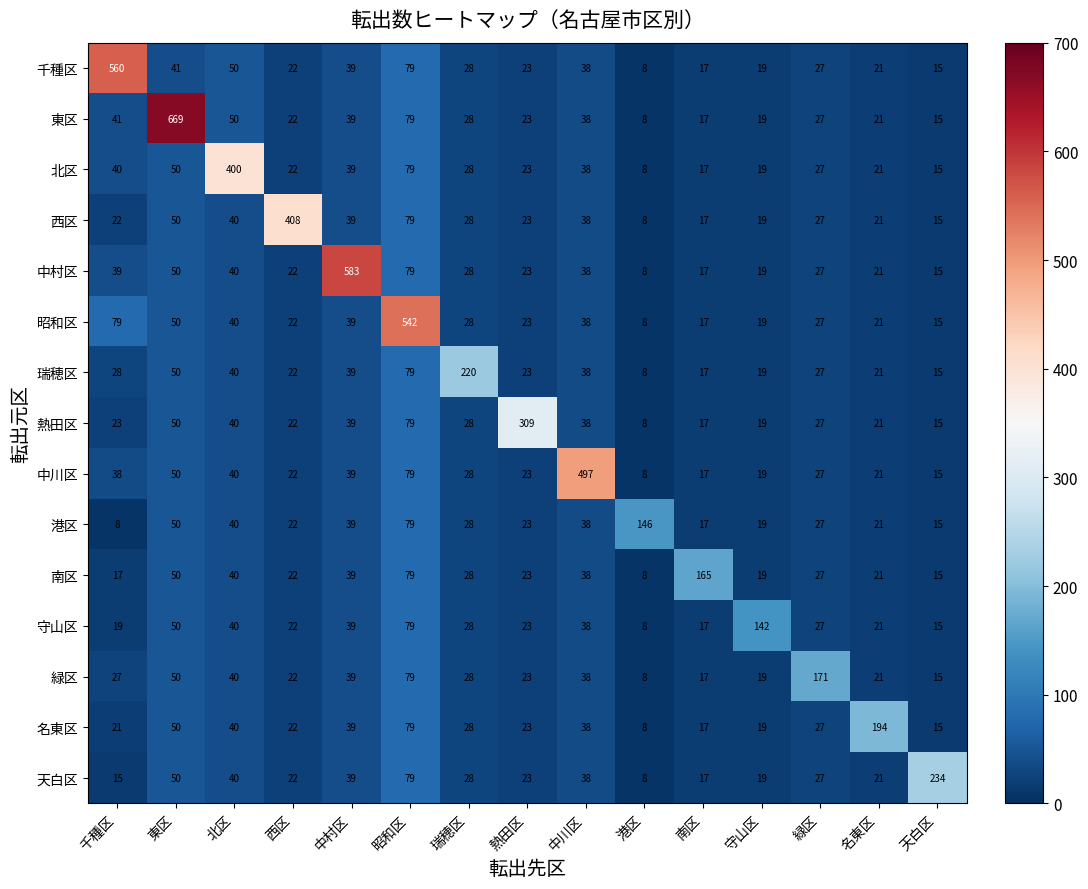

Where does the 東区 series first go above 27?

千種区